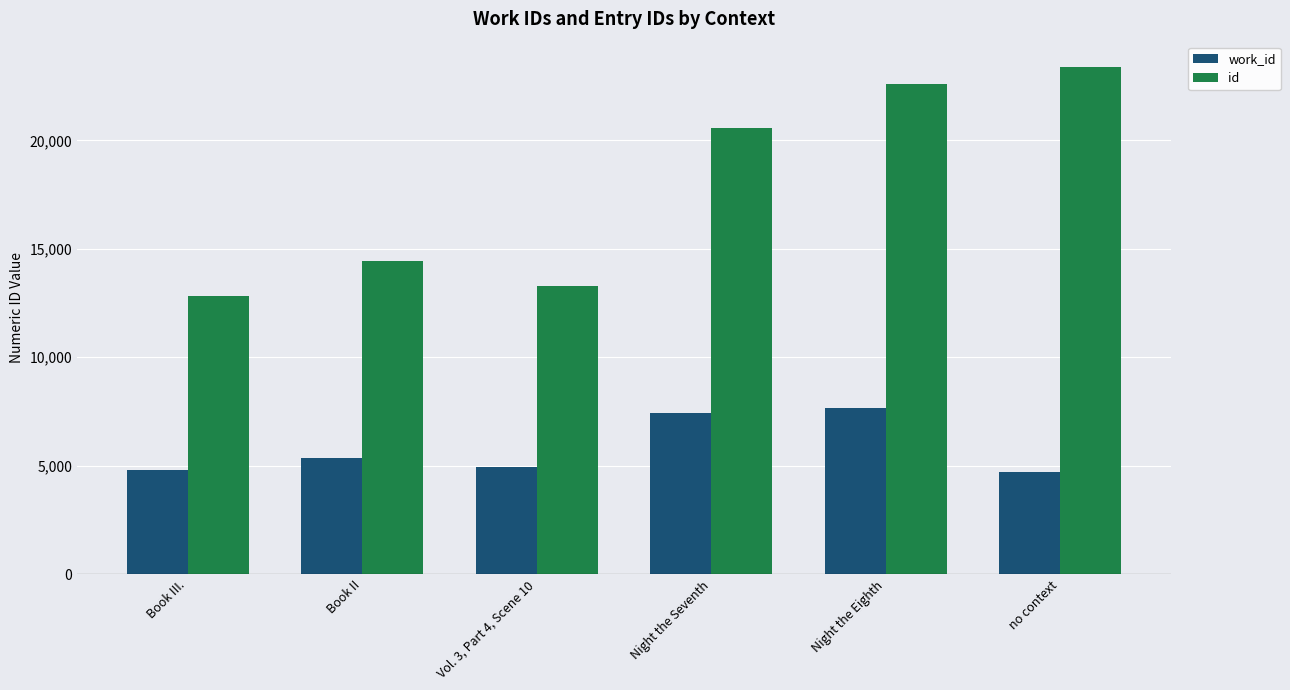

Does the chart contain any negative values?

No